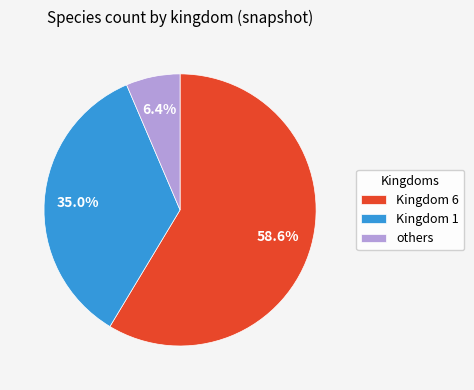

To the nearest percent, what is the average slice percentage?

33%